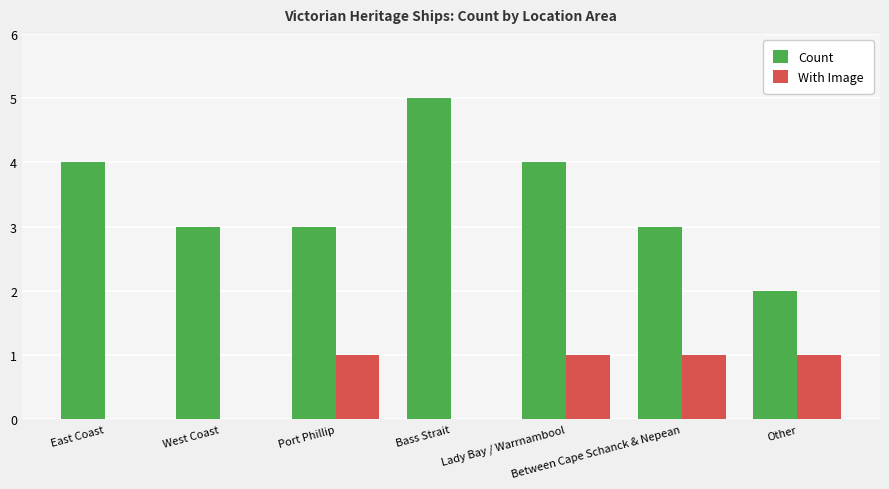

Which series has the largest total across all categories?

Count